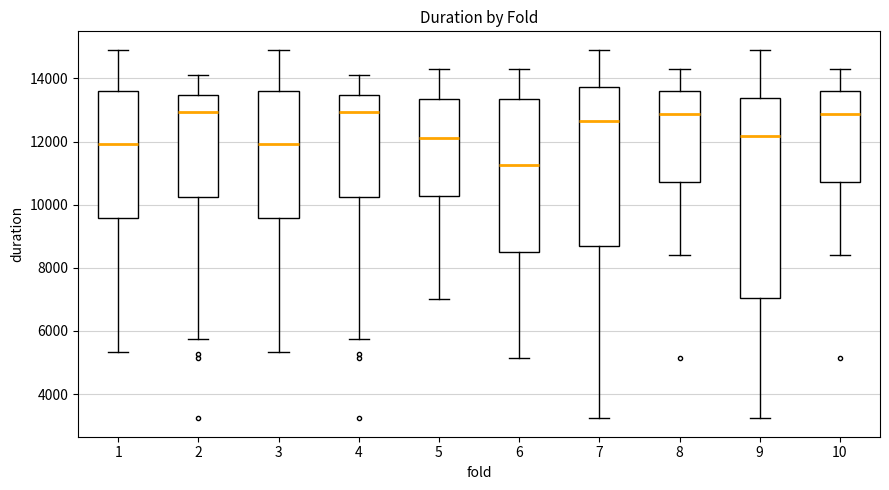

Where does the upper whisker of the box at x = 2 end on the y-axis? The values are not printed on the chart, so give them approximately, as read against the axis.

14200